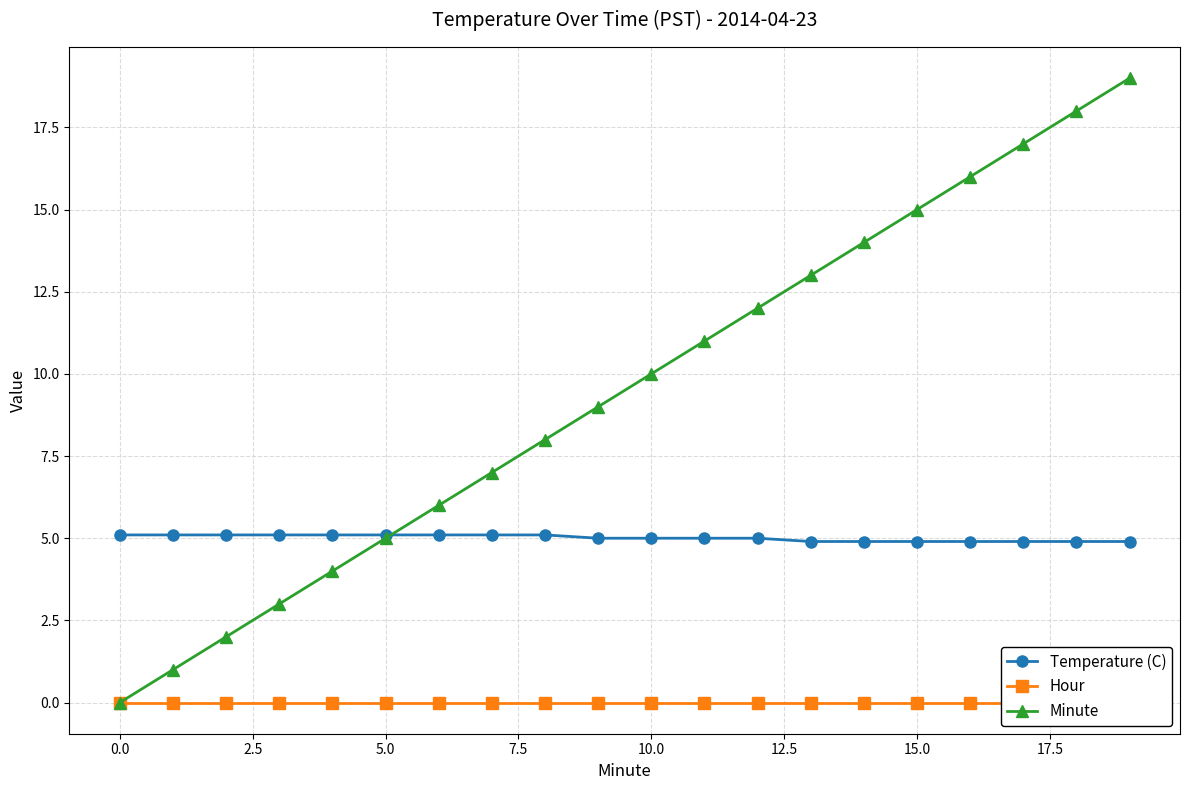

The value of Hour at 15 is 0.0. True or false?

True